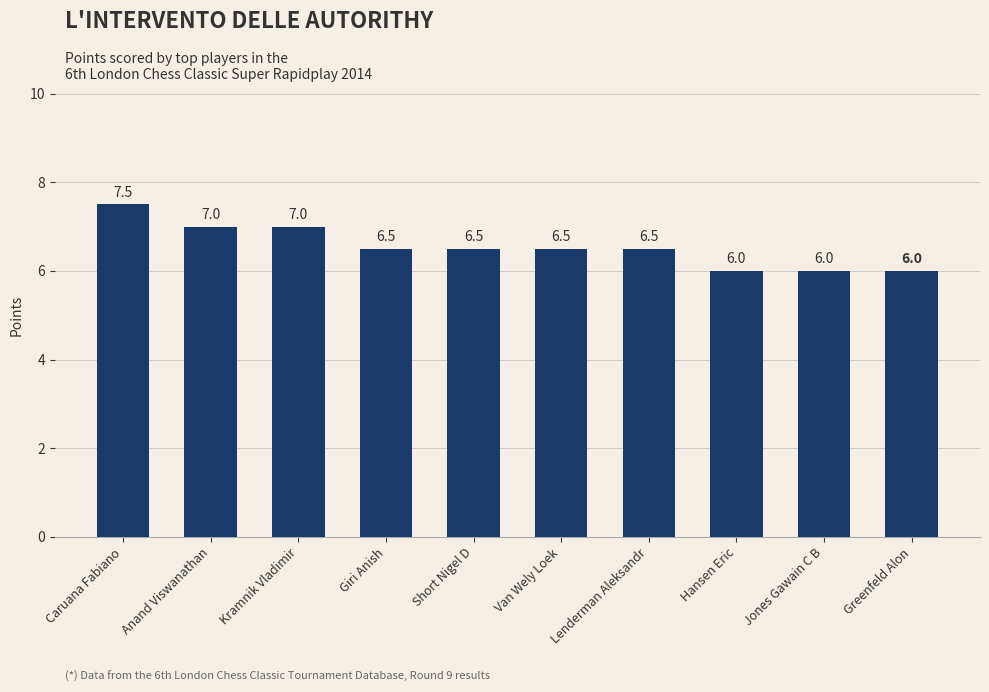

How many values are between 6 and 7?

9